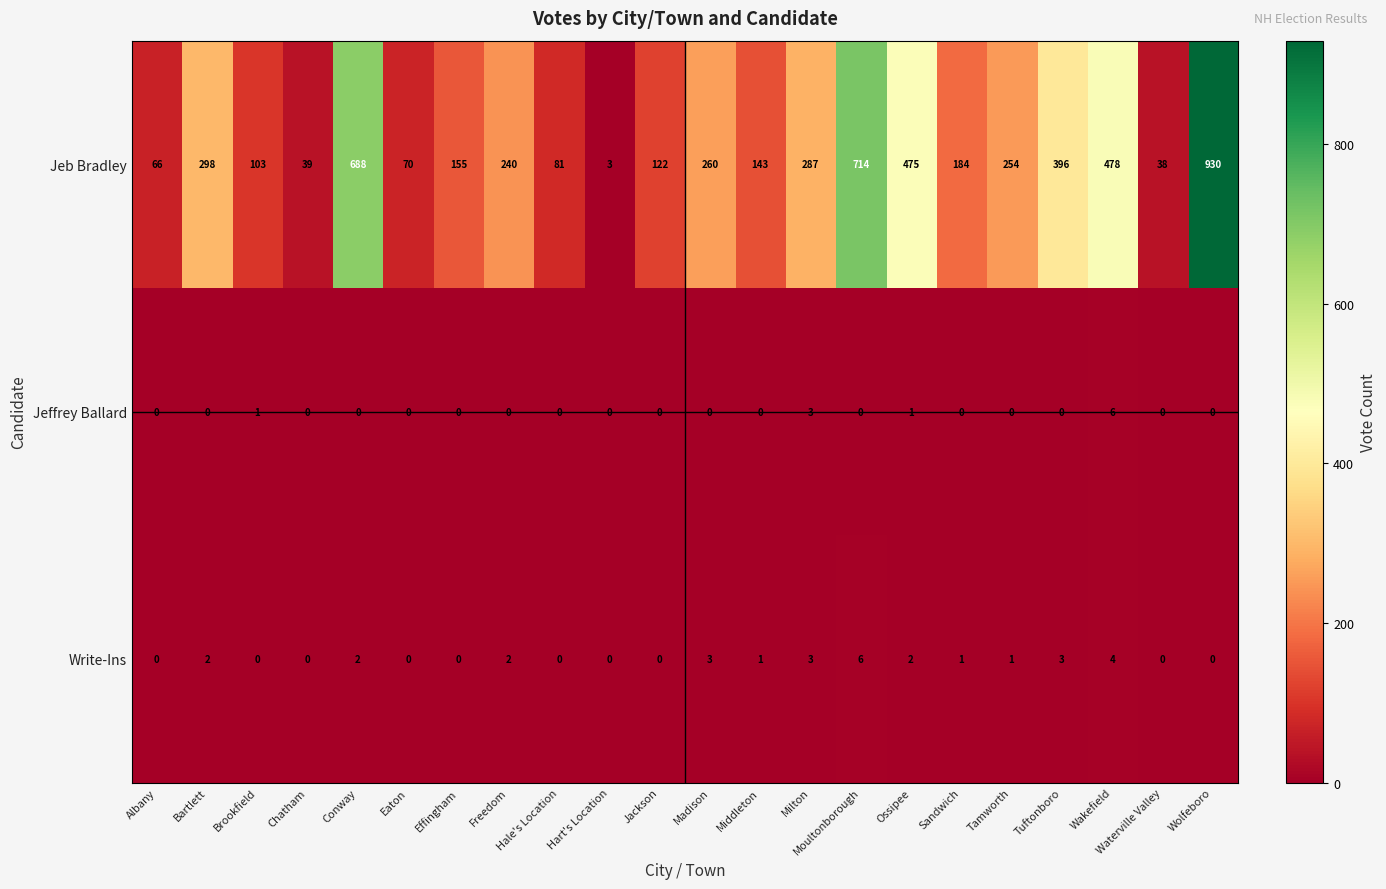

Is it true that Jeffrey Ballard equals 3 at Tuftonboro?

False